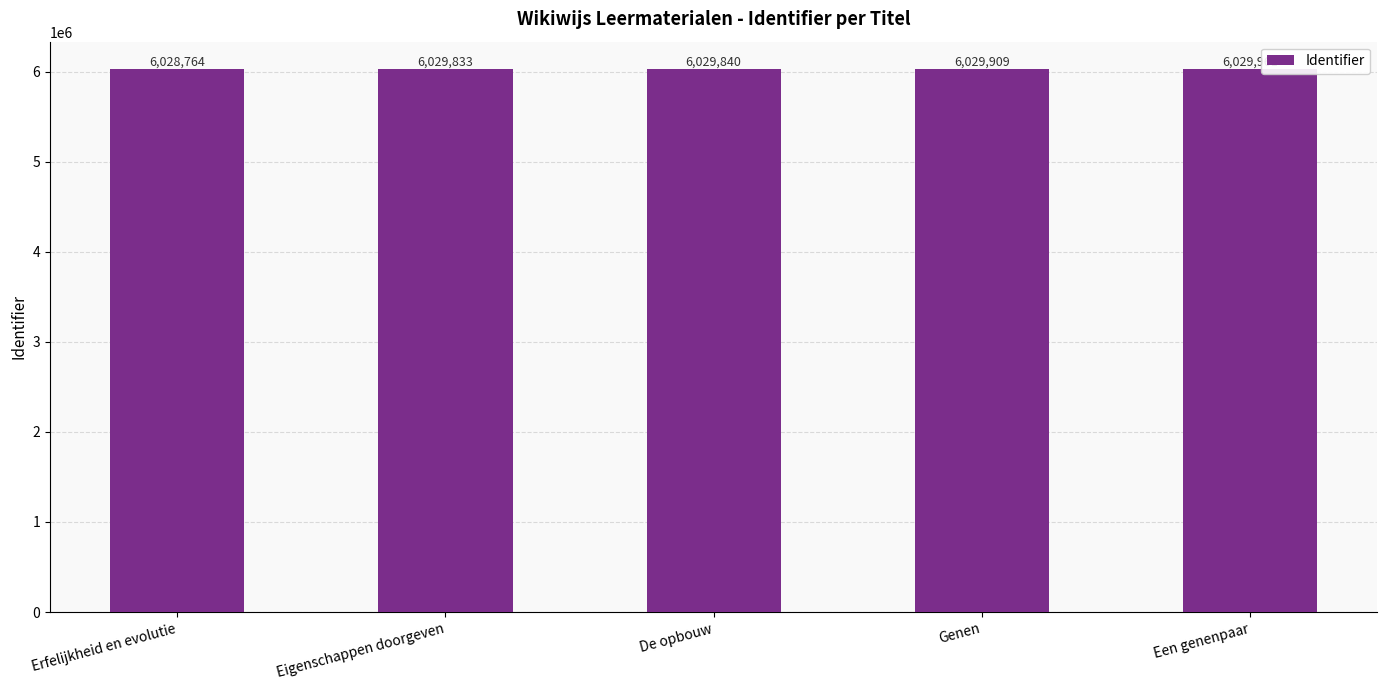

At which label is the value closest to 6029362?

Eigenschappen doorgeven